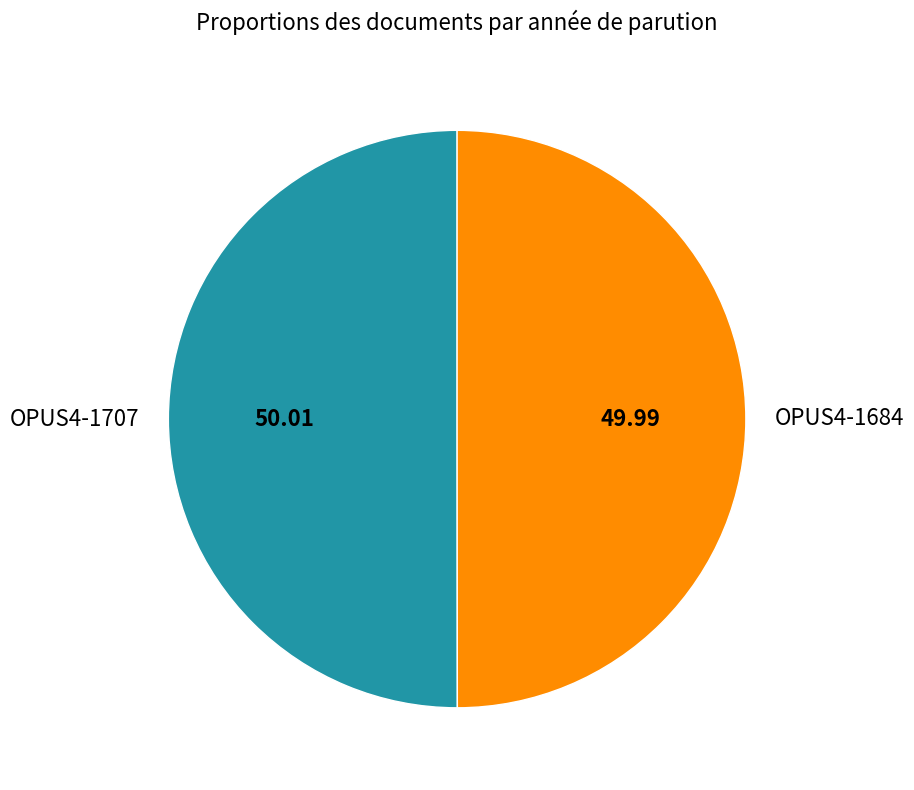

Combined, do OPUS4-1684 and OPUS4-1707 account for over 50%?

Yes